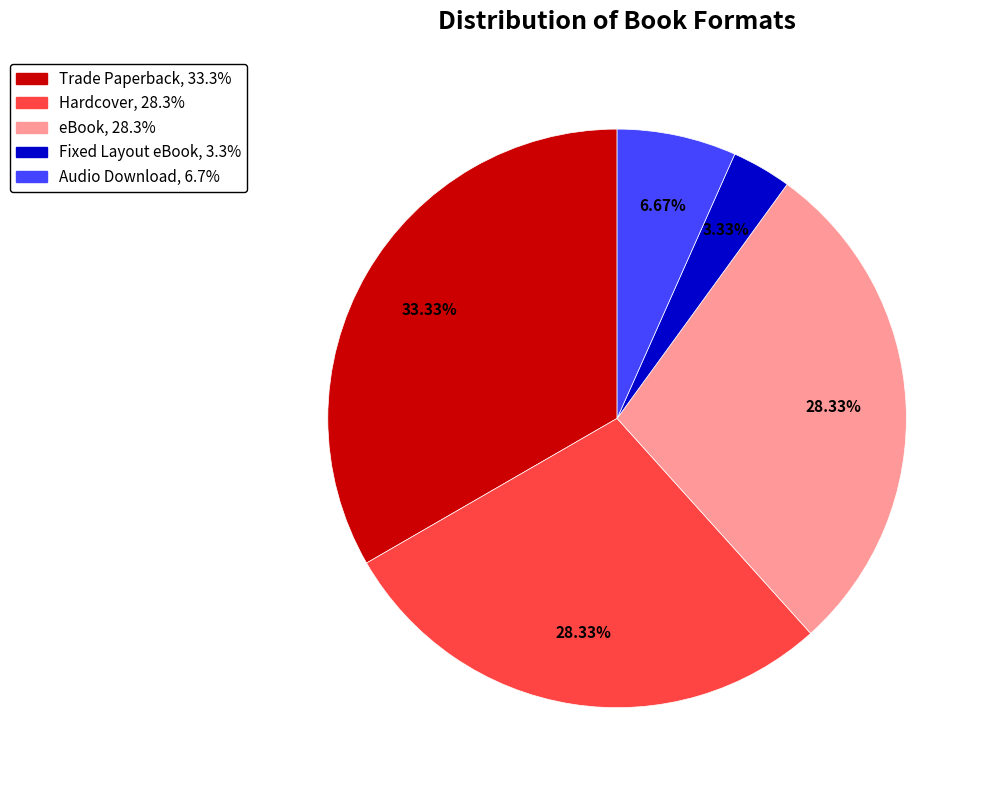

The Hardcover slice represents 28% of the pie. True or false?

True